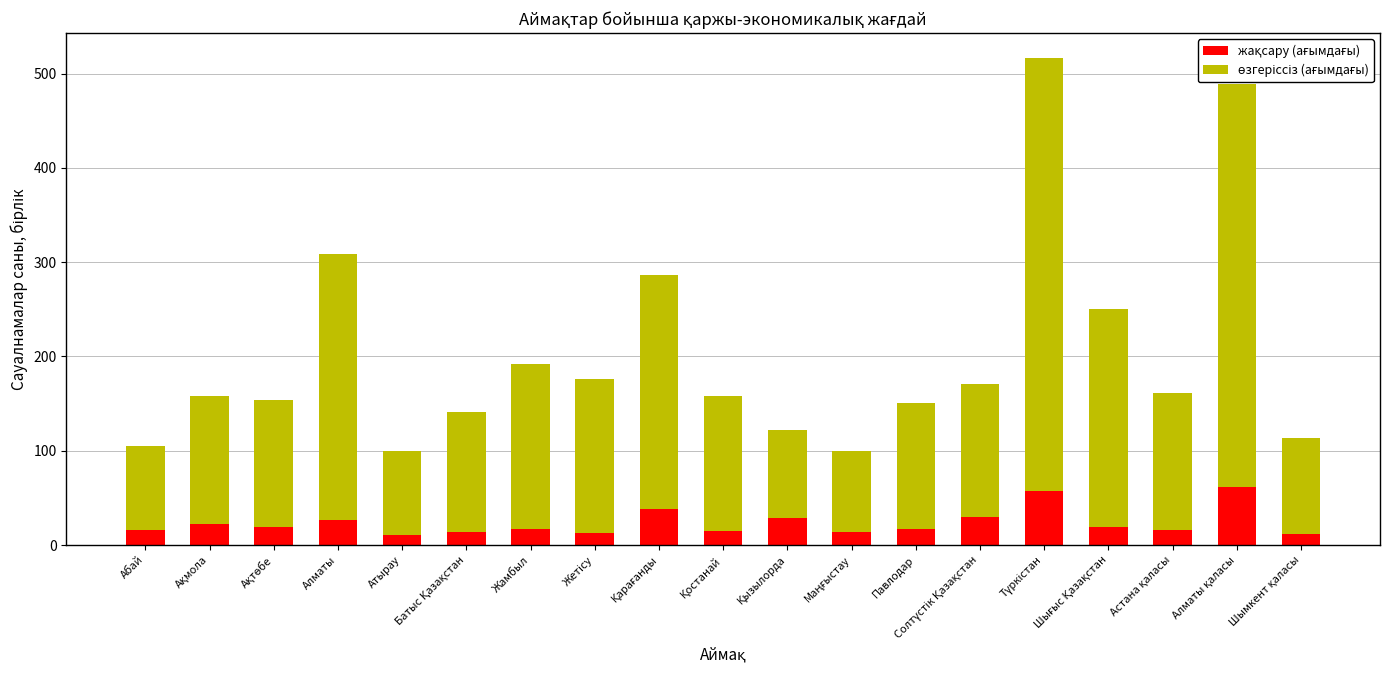

Are the bars grouped side by side (vs. stacked)?

No